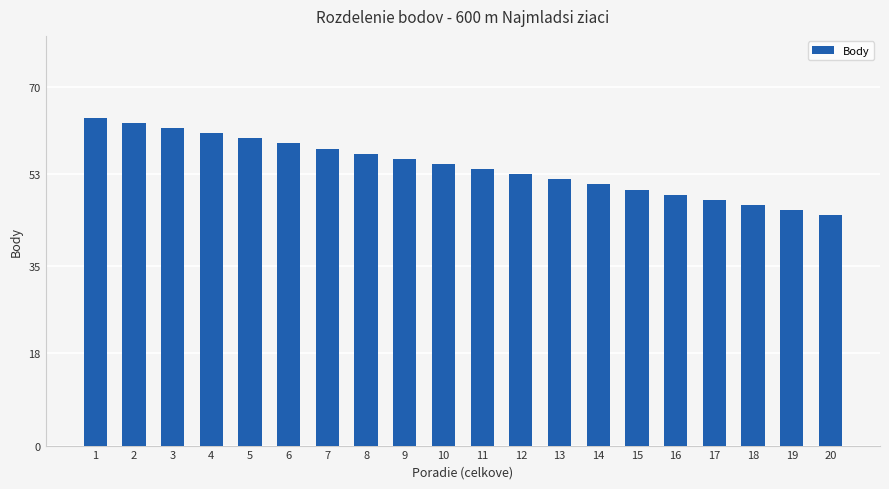

At which label is the value closest to 54?

11